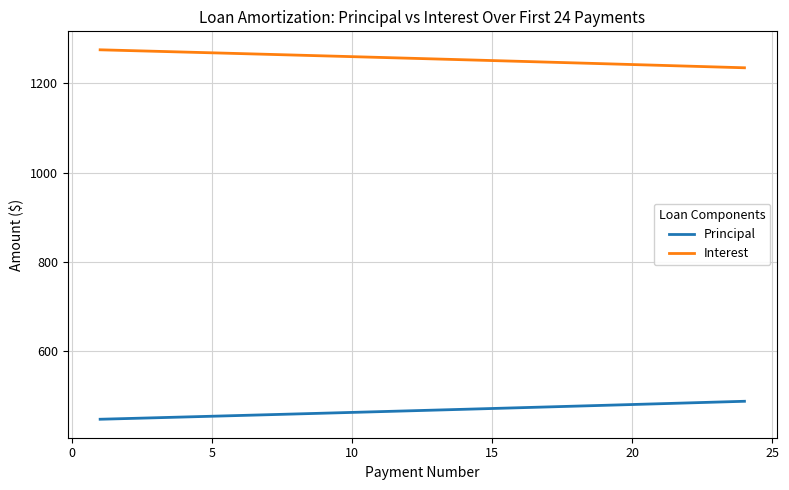

List the series in order of their peak value, lowest first.

Principal, Interest